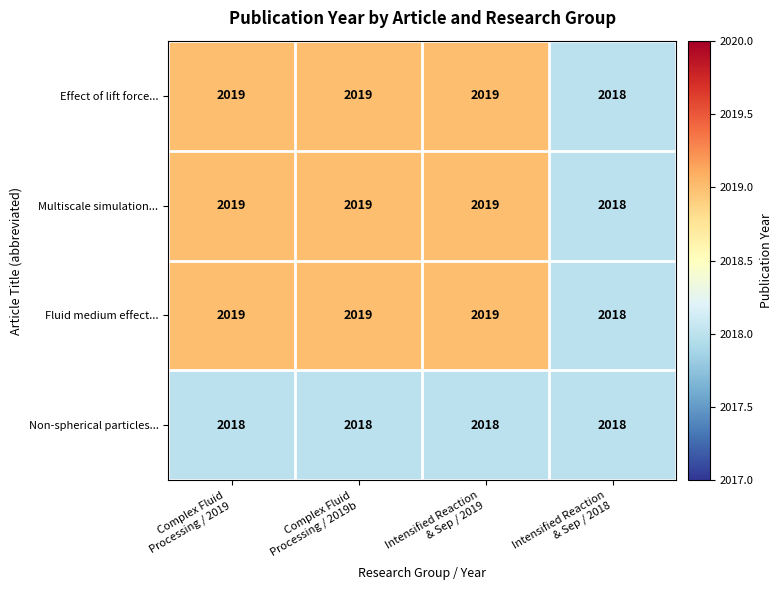

What is the lowest value of the Non-spherical particles... series?

2018